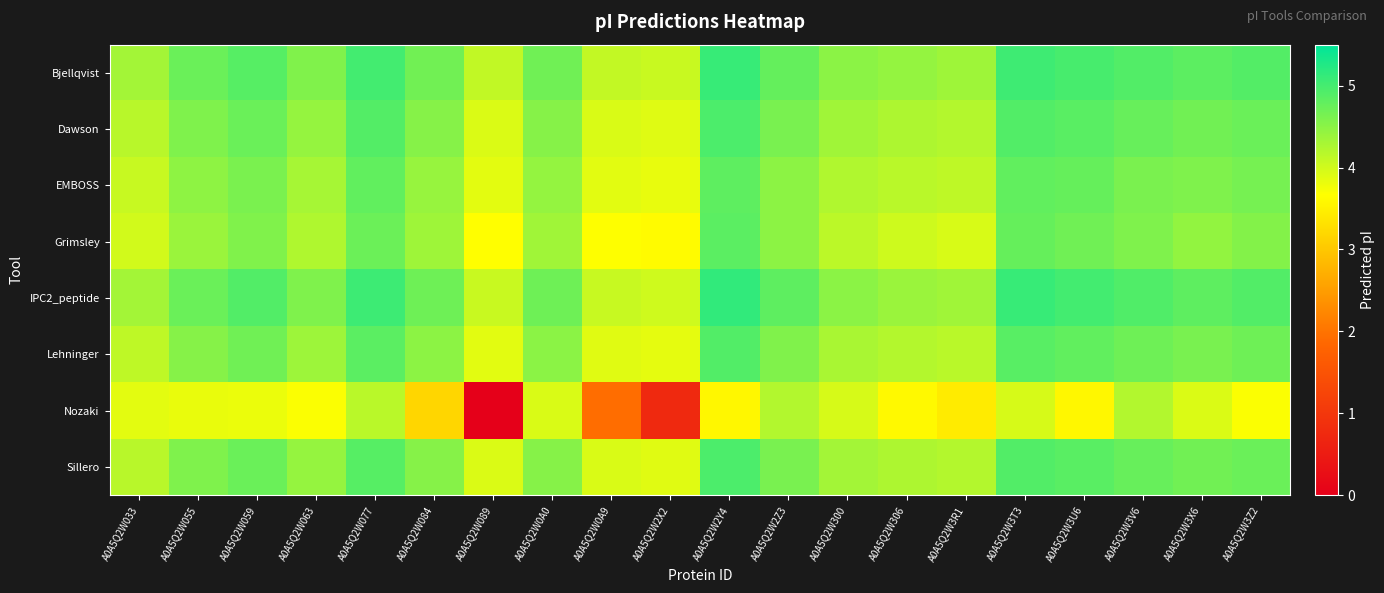

Which series has the largest range (max minus min)?

Nozaki